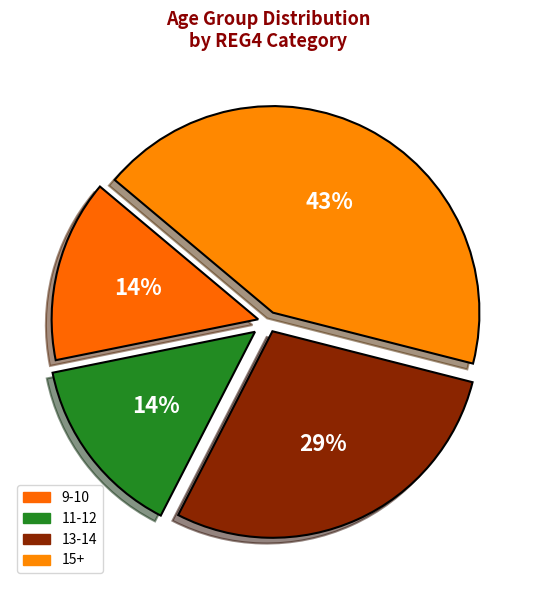

Count the number of slices in the pie.

4